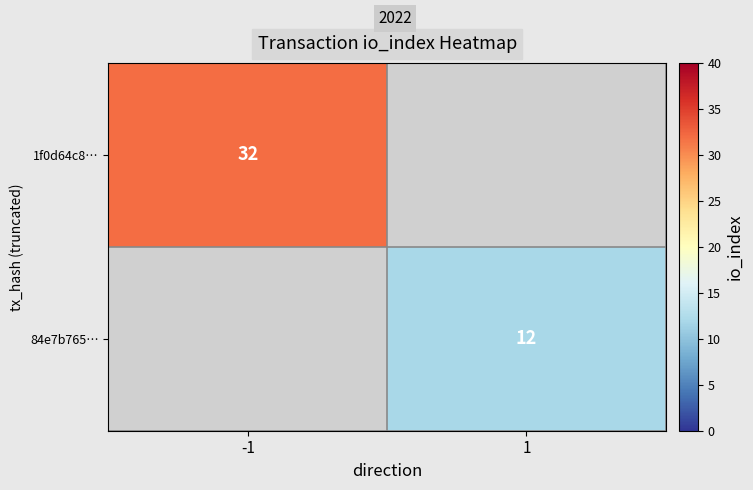

The value of 1f0d64c8… at -1 is 32. True or false?

True